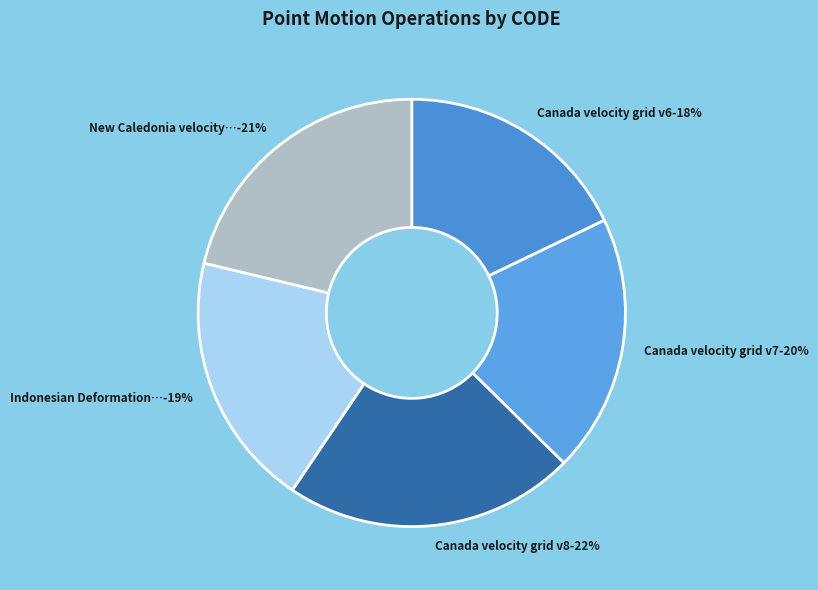

True or false: Indonesian Deformation Model 2020 accounts for 19% of the total.

True